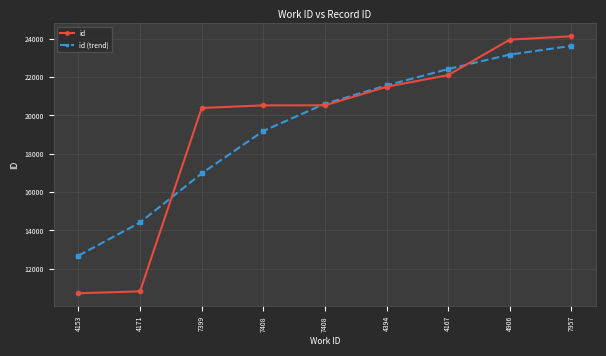

Where does the id (trend) series first go above 20610?

4394